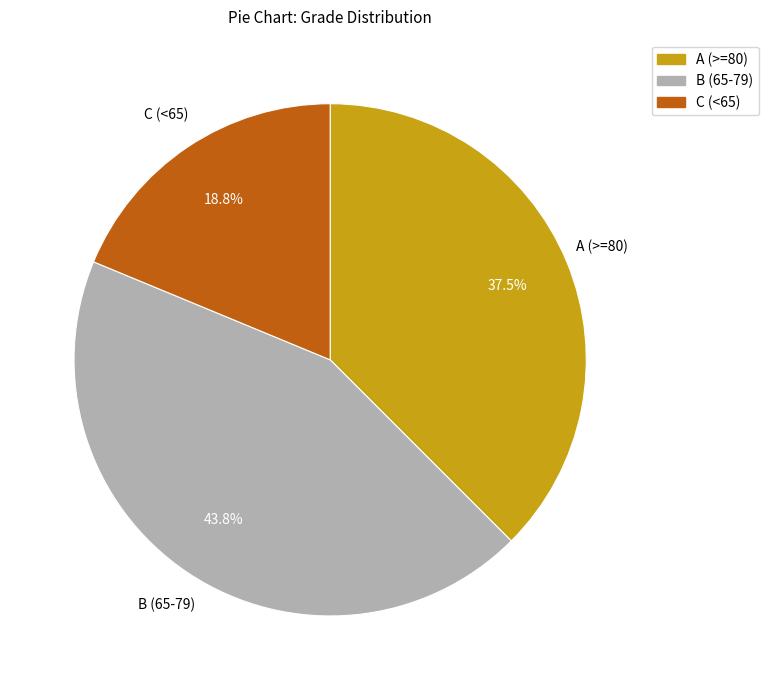

What is the total percentage of B (65-79) and A (>=80)?

81.2%